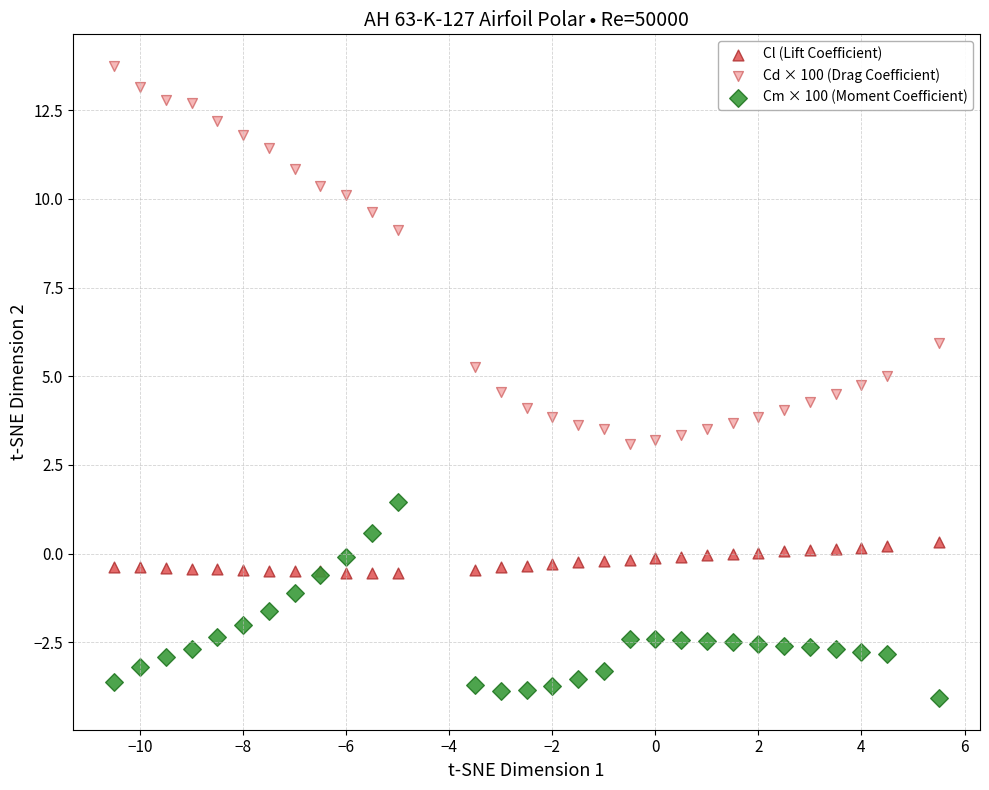

Which series reaches the maximum Y coordinate?

Cd × 100 (Drag Coefficient)